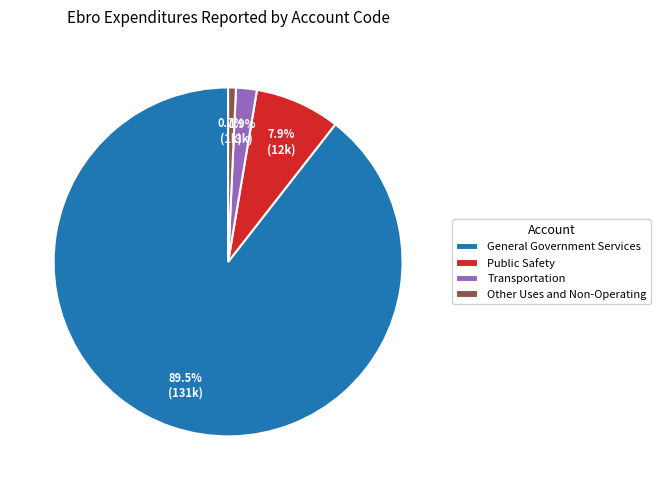

Which has a higher value, Other Uses and Non-Operating or General Government Services?

General Government Services